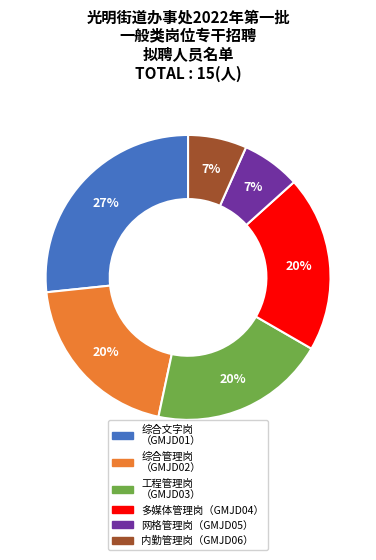

To the nearest percent, what percentage of the pie is 工程管理岗 （GMJD03）?

20%